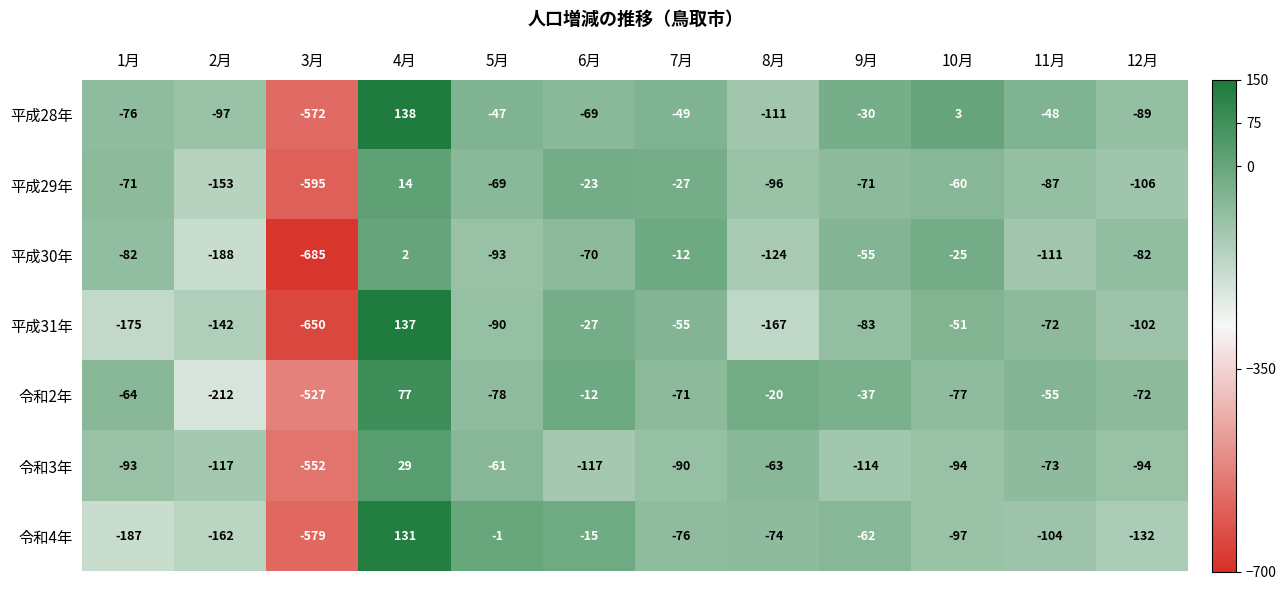

What is the maximum value shown in the chart?

138